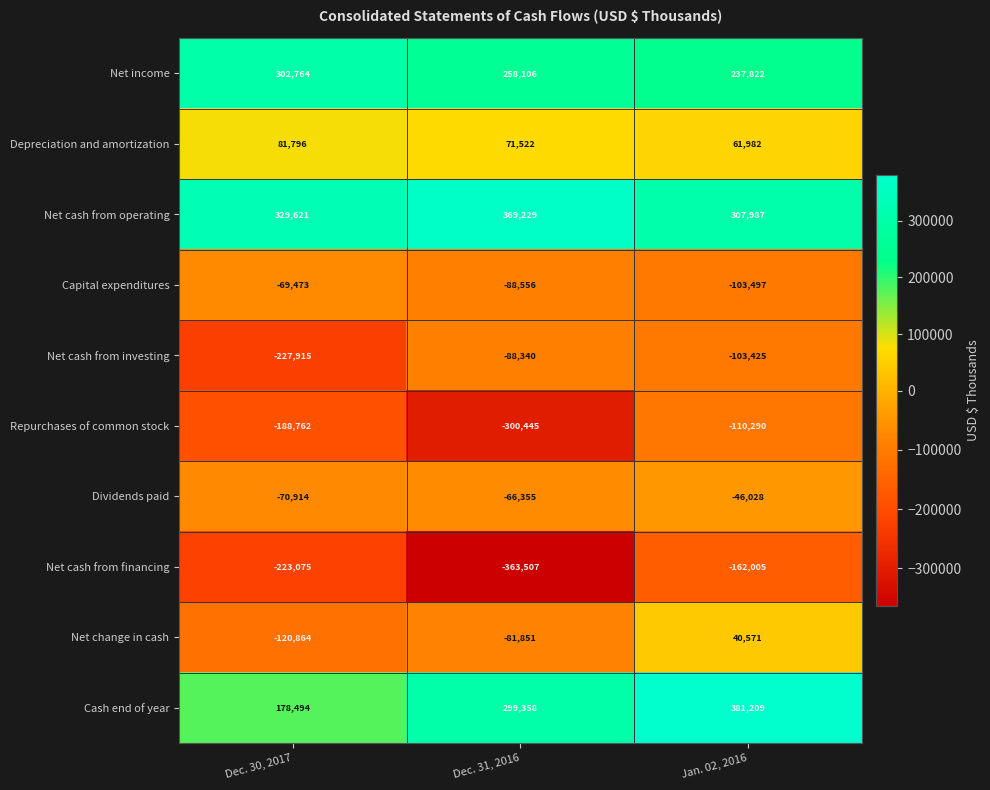

List the series in order of their peak value, lowest first.

Net cash from financing, Repurchases of common stock, Net cash from investing, Capital expenditures, Dividends paid, Net change in cash, Depreciation and amortization, Net income, Net cash from operating, Cash end of year